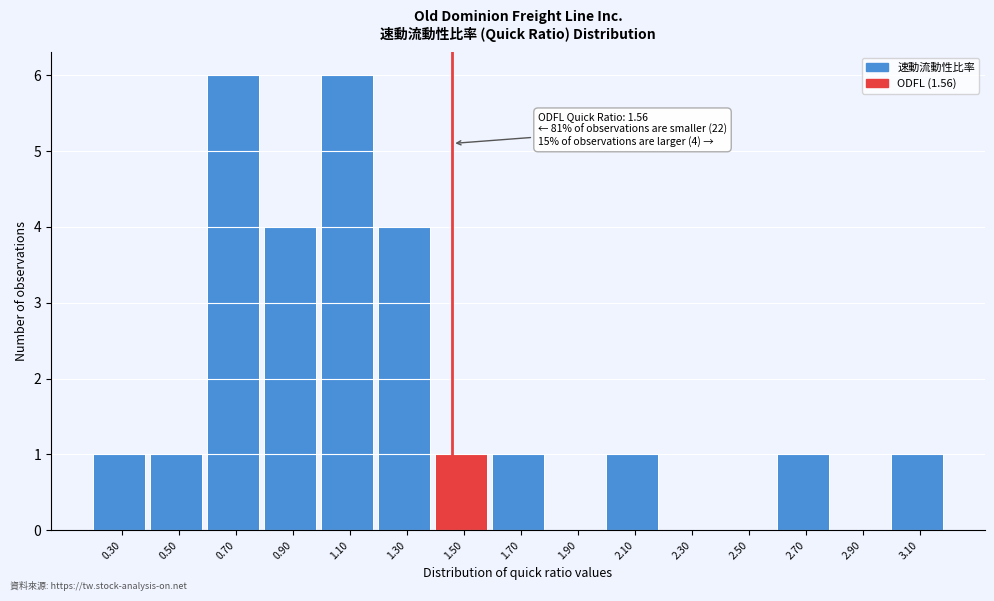

Reading left to right, what are all the values shown in this chart?

0.30=1	0.50=1	0.70=6	0.90=4	1.10=6	1.30=4	1.50=1	1.70=1	1.90=0	2.10=1	2.30=0	2.50=0	2.70=1	2.90=0	3.10=1